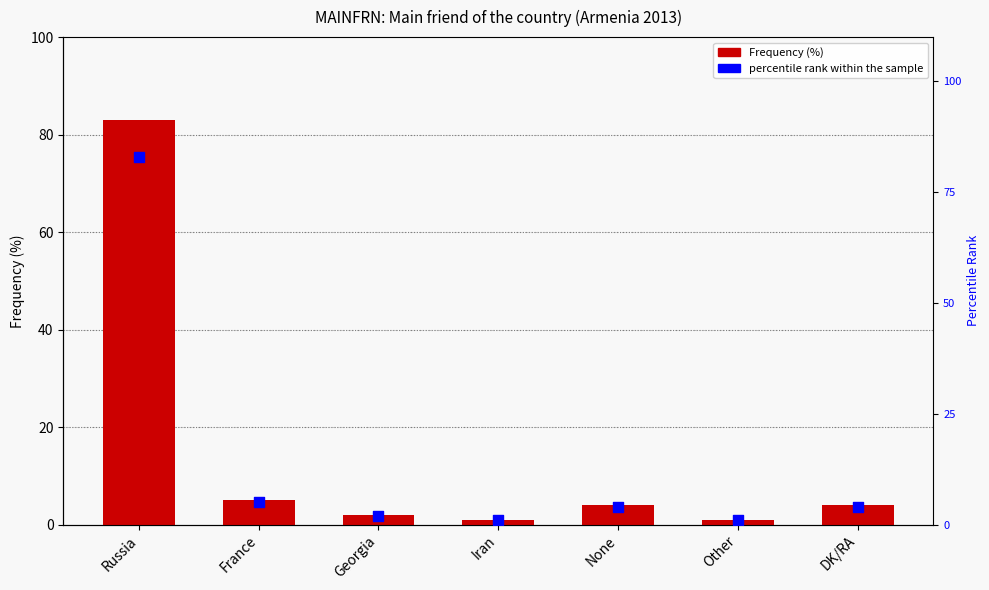

Which series has the widest spread of Y values?

col_1